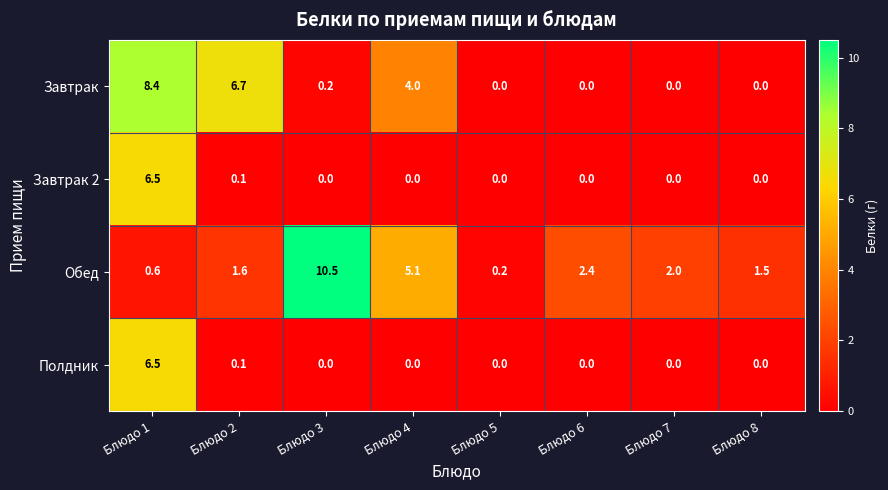

Is it true that Завтрак equals -3.1 at Блюдо 8?

False